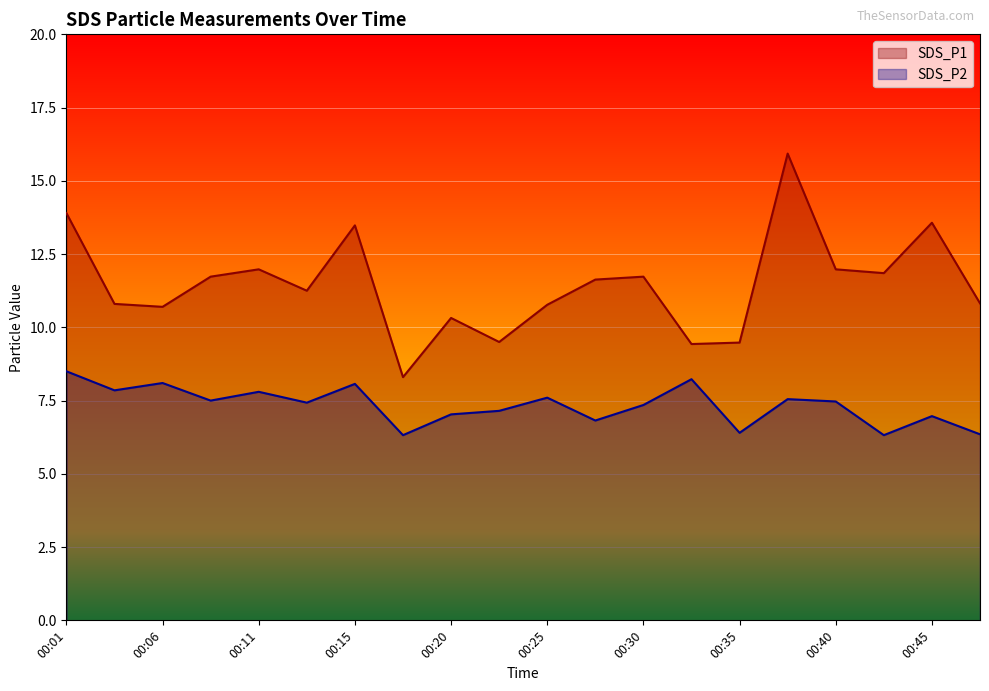

What is the value of the SDS_P2 point at the 12th from the left?

6.8